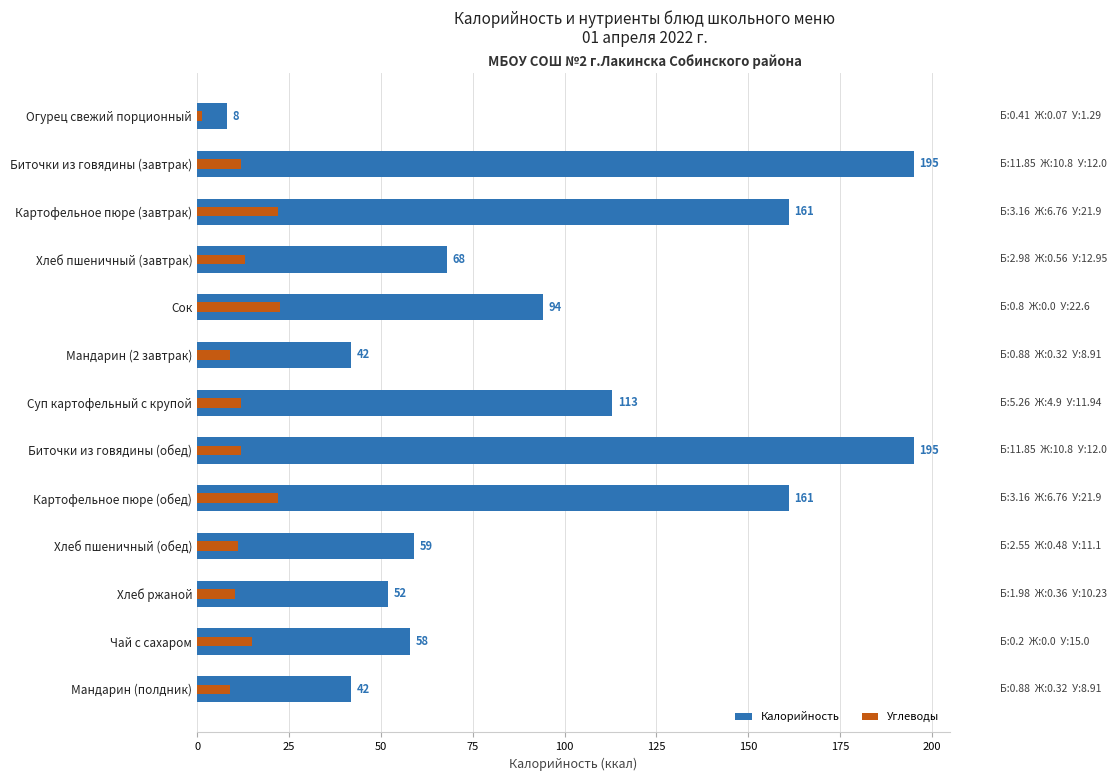

What are all the series names shown in the legend?

Калорийность, Углеводы